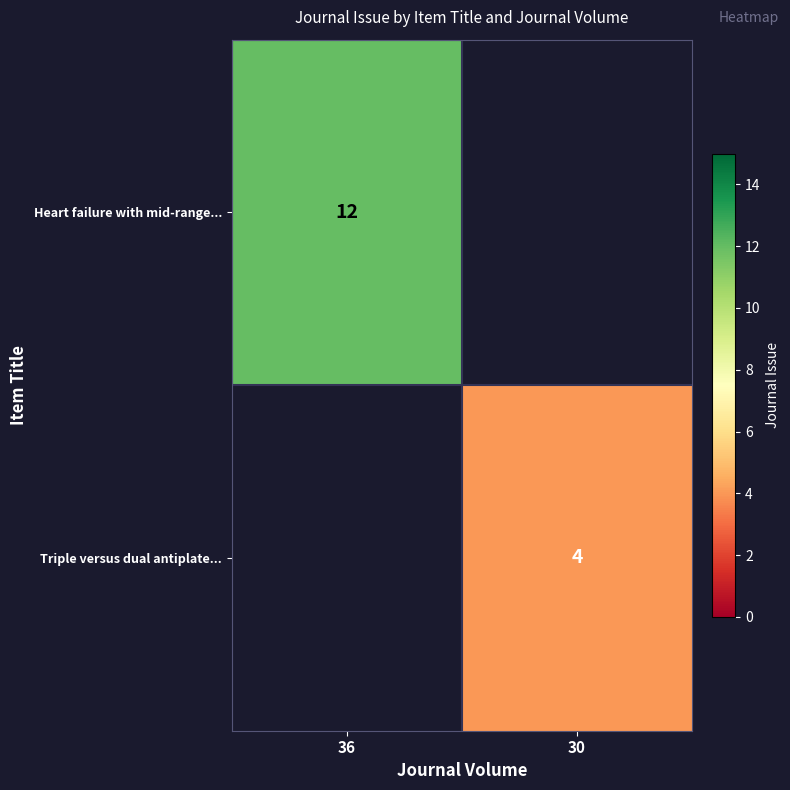

The Heart failure with mid-range... series shows 7 at 36. True or false?

False